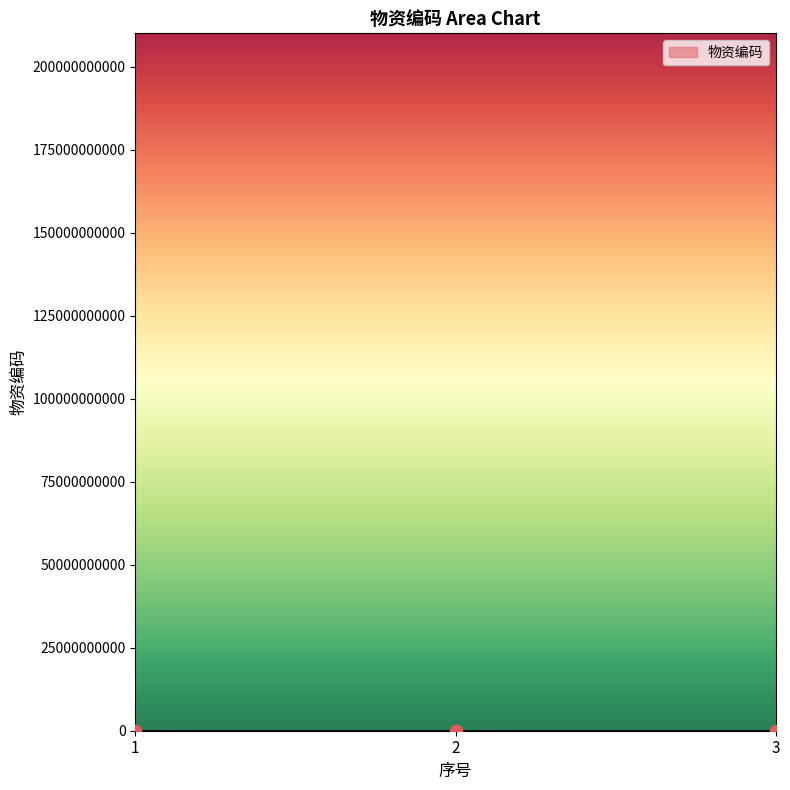

What is the change in value from 1 to 3?

-100.0